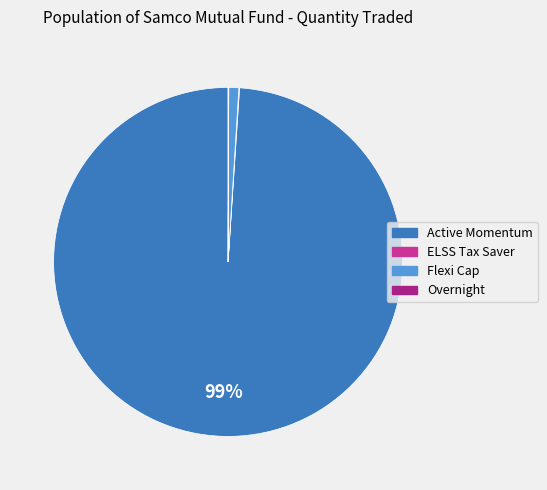

Does any single category account for the majority?

Yes